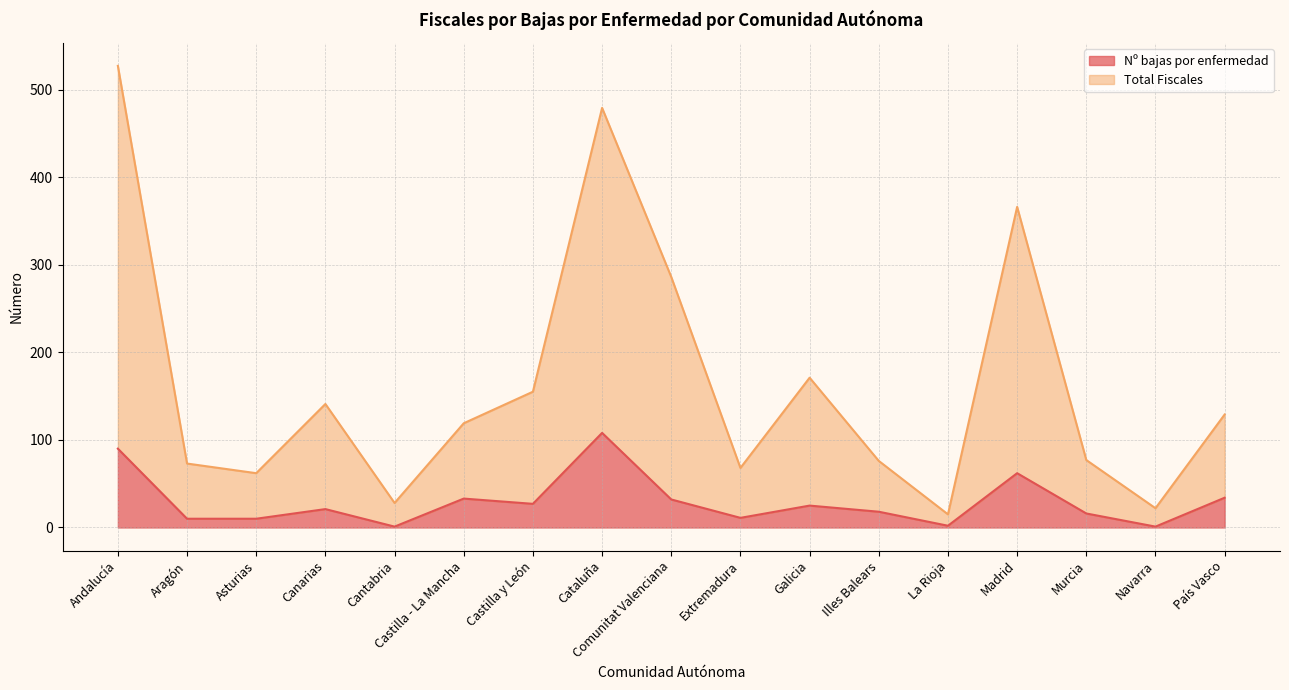

Which series changed the most between Canarias and Galicia?

Total Fiscales